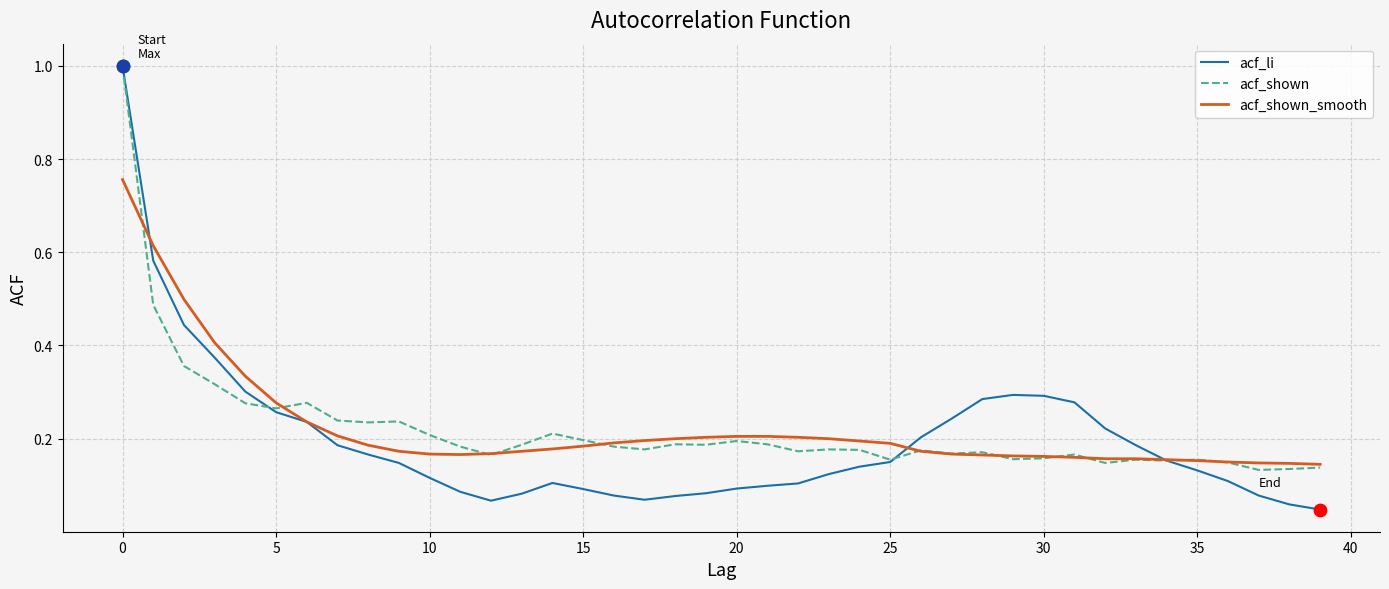

Which series has the widest spread of values?

acf_li